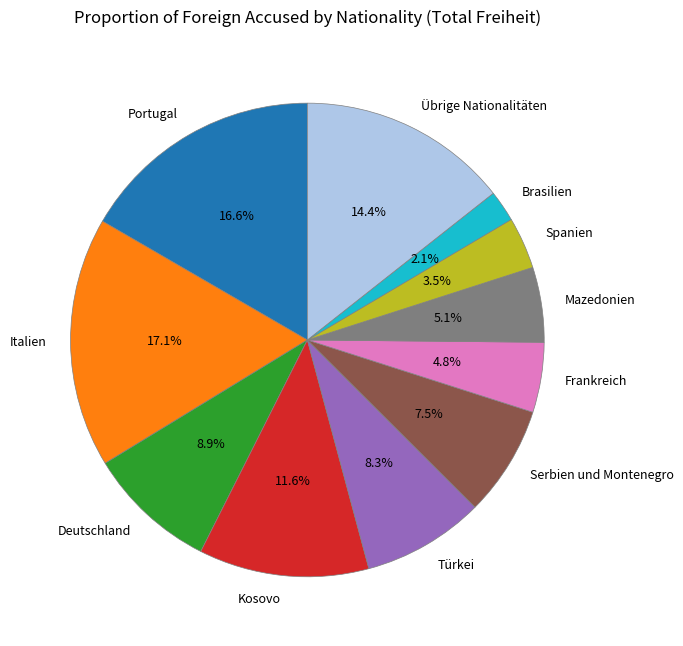

To the nearest percent, what is the combined percentage of Spanien and Frankreich?

8%